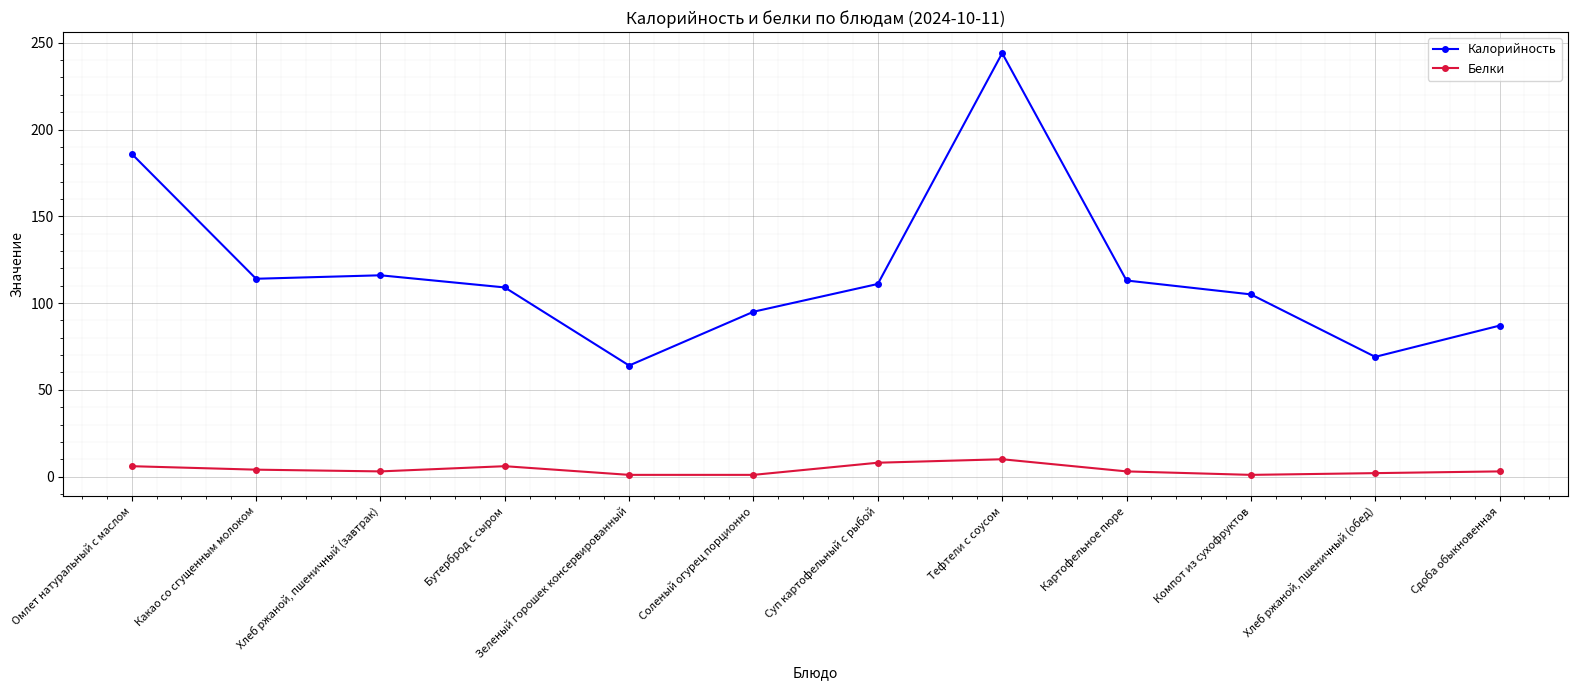

Which series has the largest range (max minus min)?

Калорийность